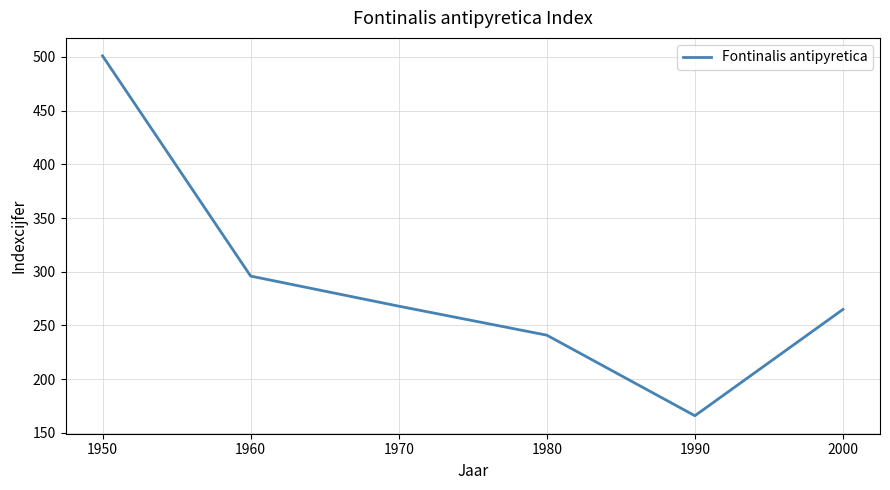

Reading right to left, what are all the values shown in this chart?

2000=265	1990=166	1980=241	1970=268	1960=296	1950=501